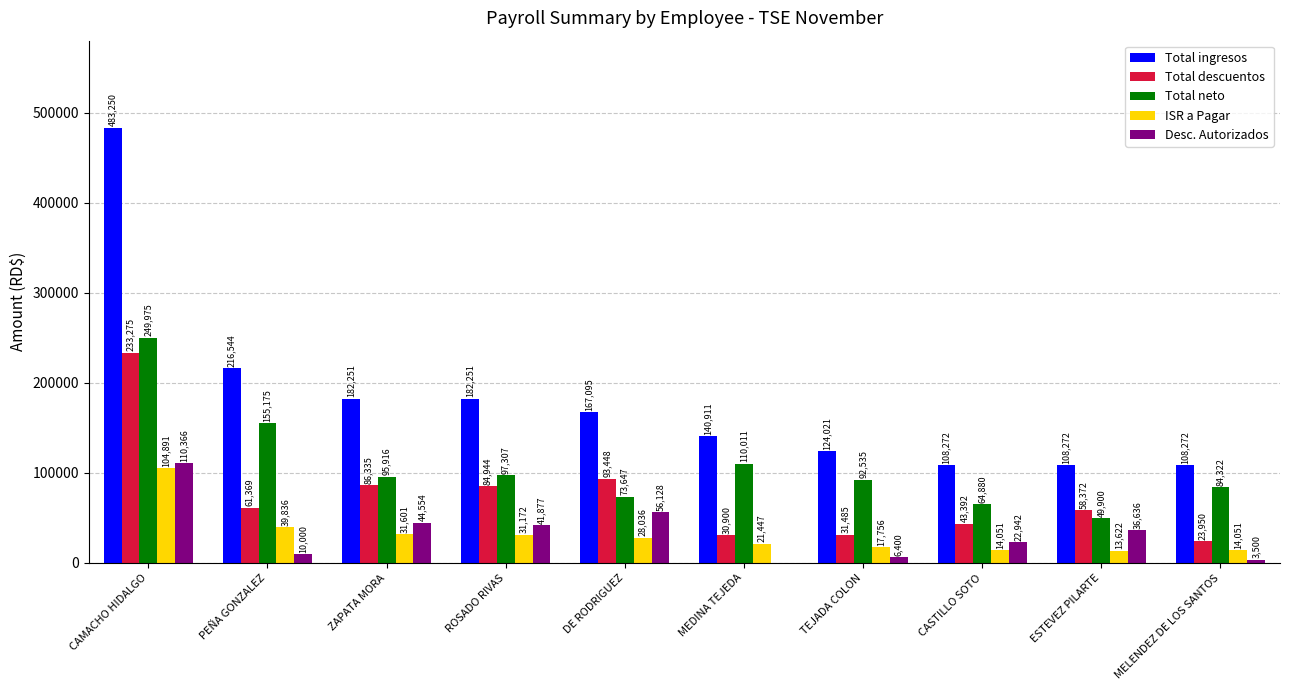

Is it true that Total ingresos equals 51668.3 at ROSADO RIVAS?

False